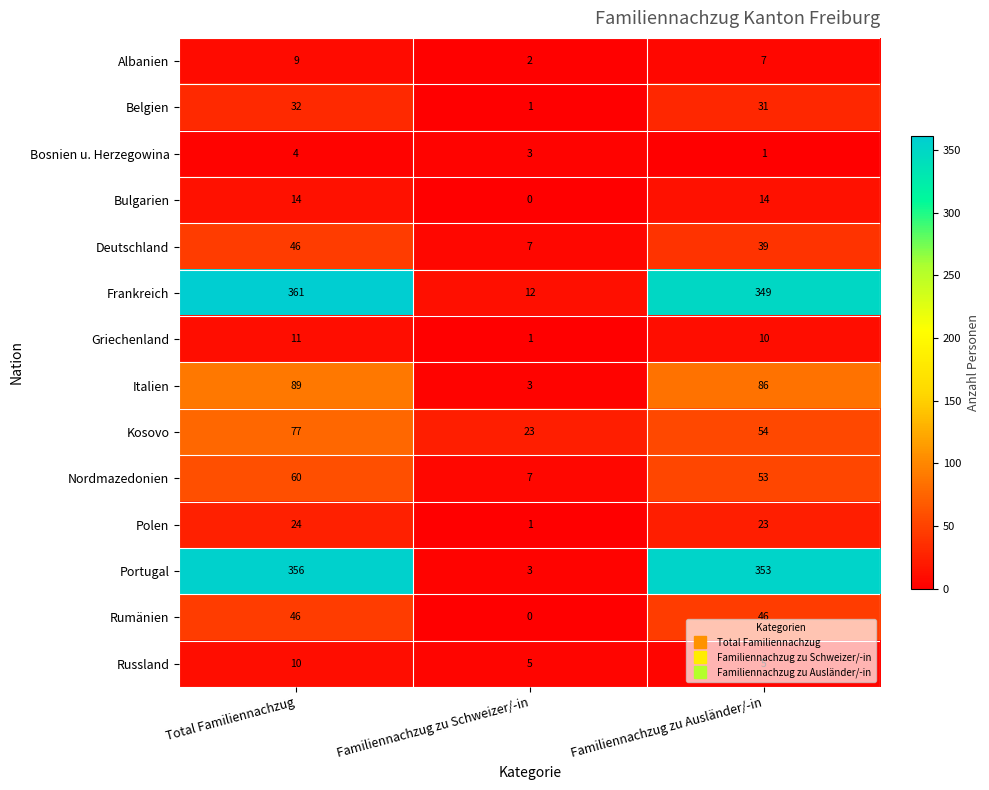

True or false: Nordmazedonien has a value of 12 at Familiennachzug zu Schweizer/-in.

False